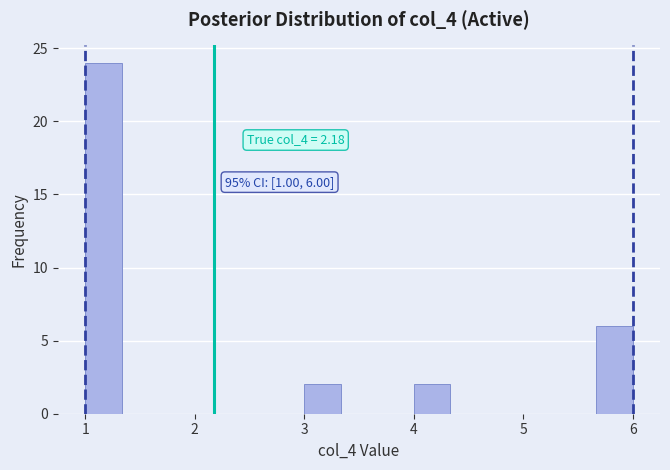

Around what value on the x-axis is the tallest bar? Give the approximate position of its centre, as read against the axis.

1.2